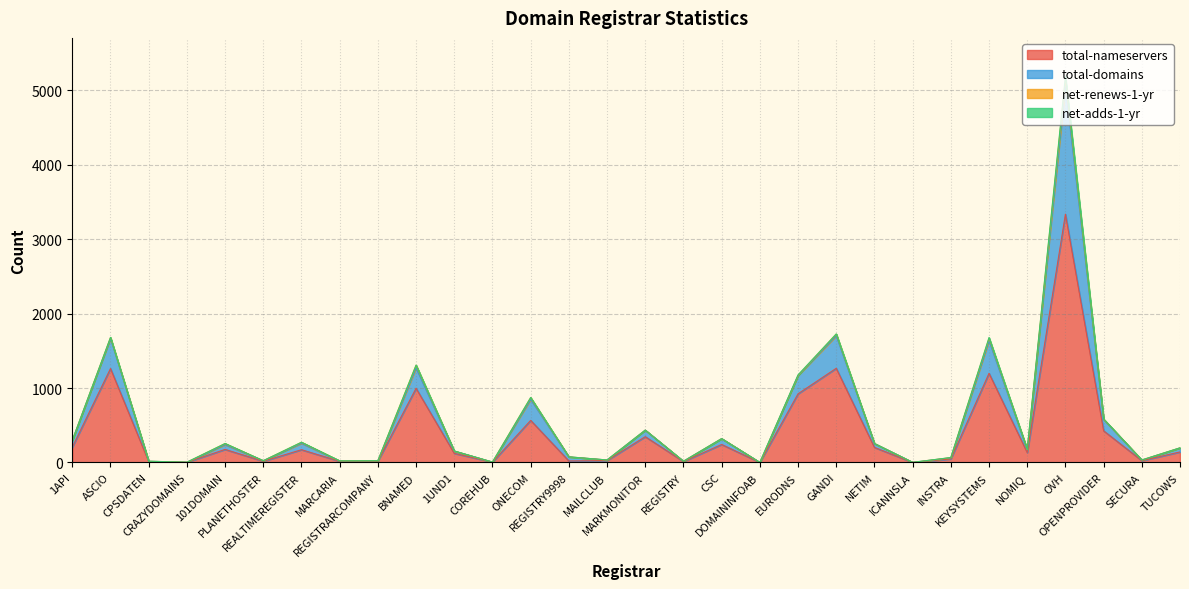

How many data points in total-nameservers are above 141?

14